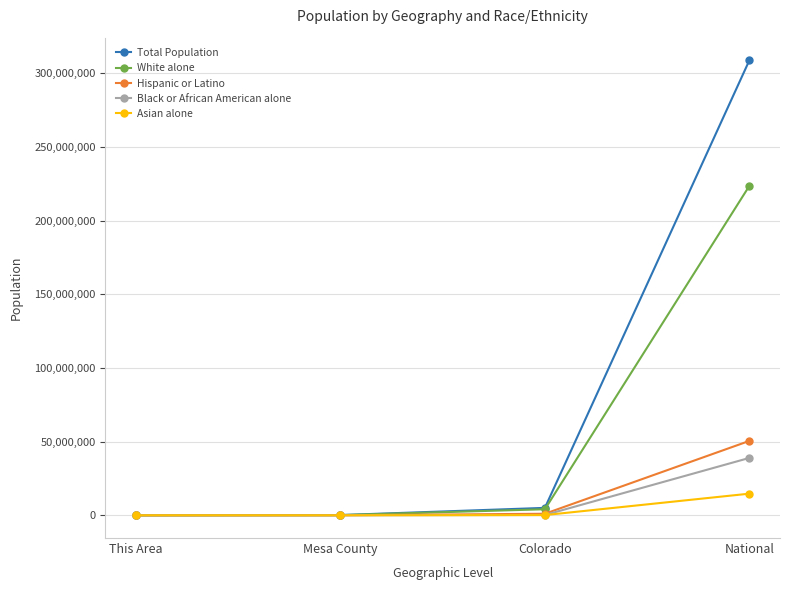

What is the spread (max minus min) of values at Colorado?

4890168